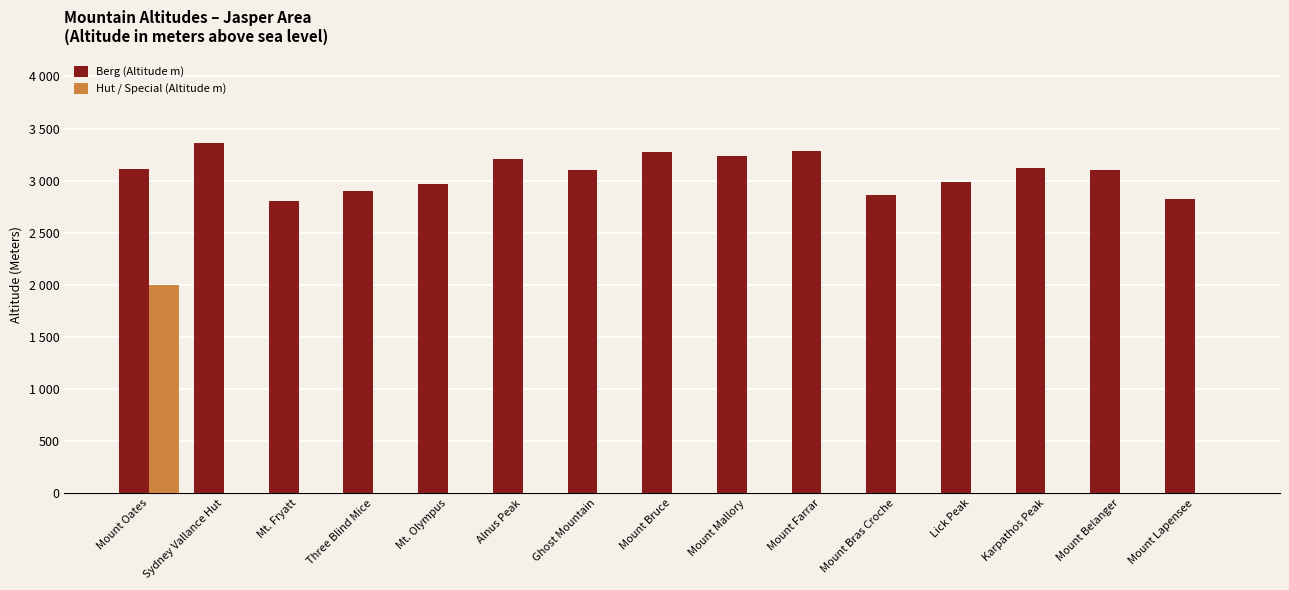

Does the chart contain stacked bars?

No